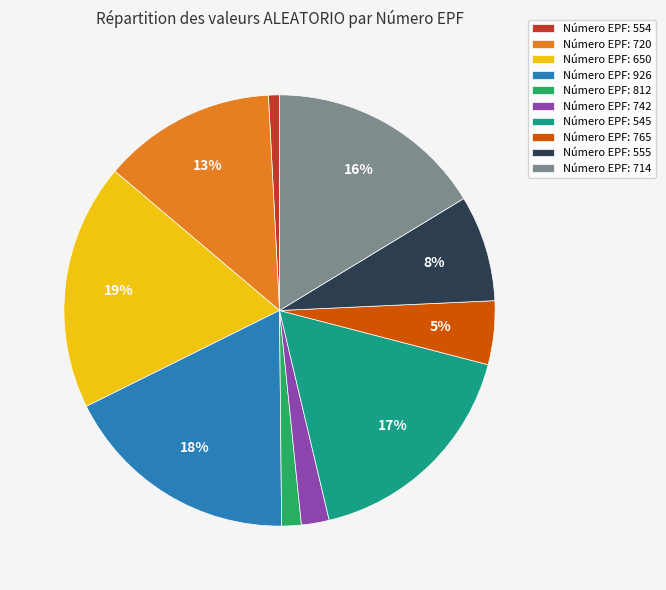

To the nearest percent, what is the difference between the largest and smallest slice percentages?

18%